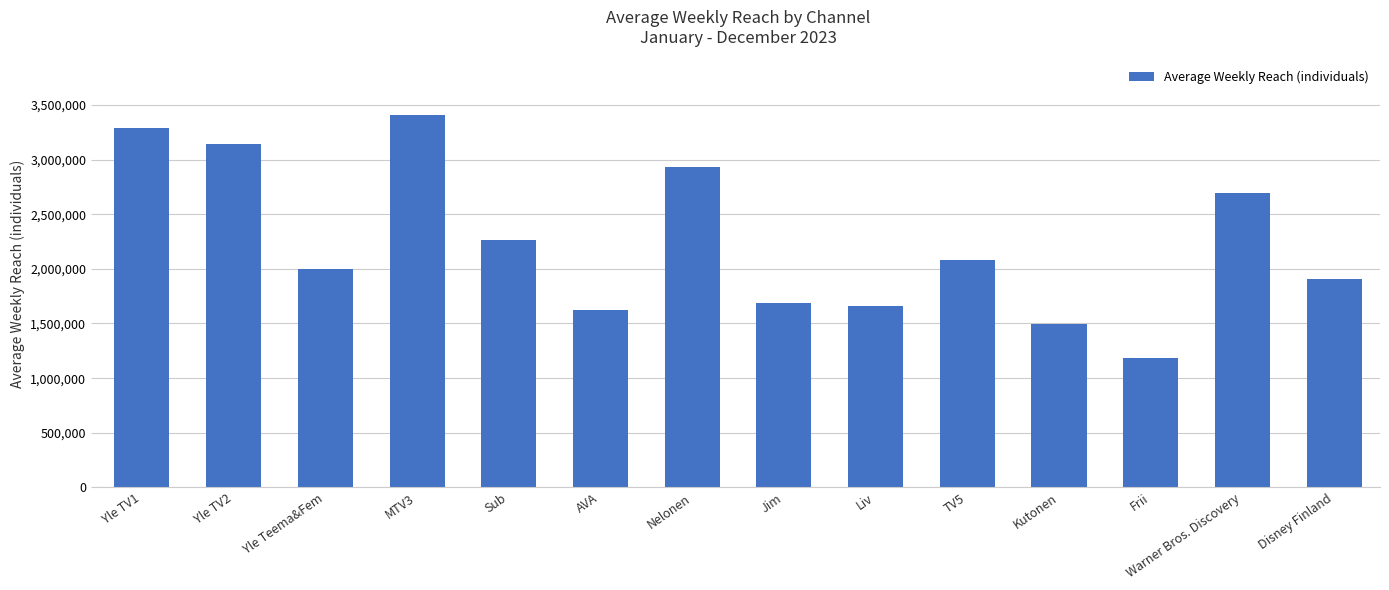

Count the number of categories in the chart.

14